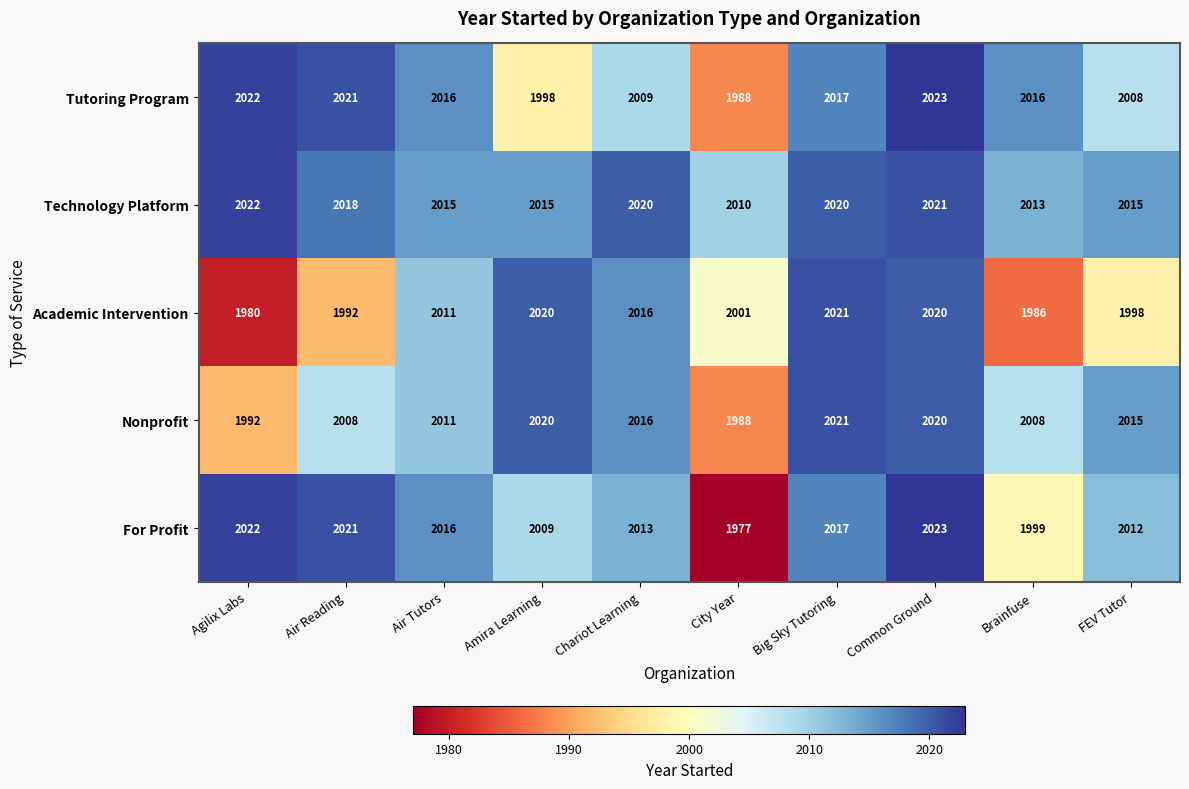

What is the minimum value for Nonprofit?

1988